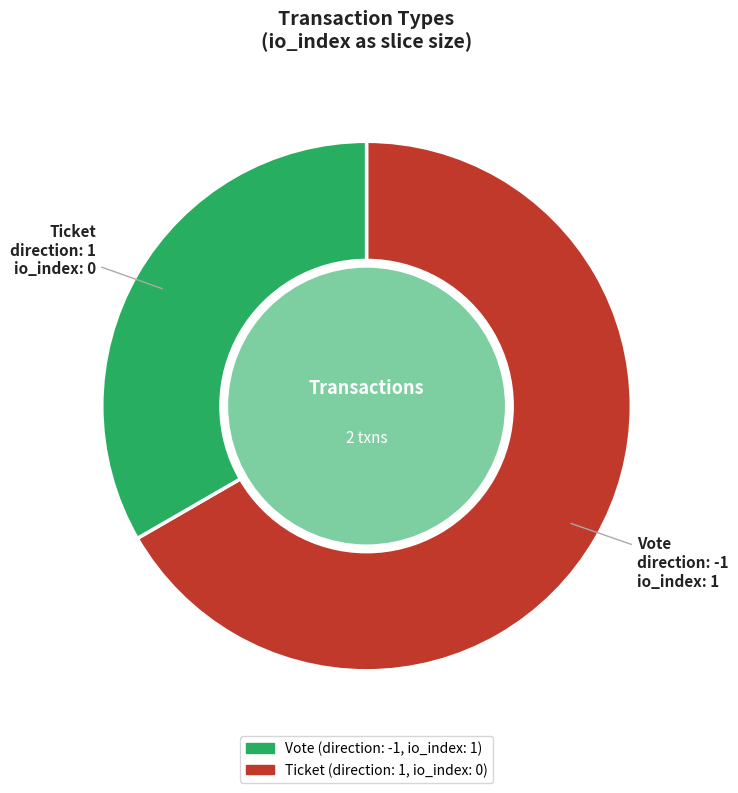

Combined, do Ticket and Vote account for over 50%?

Yes